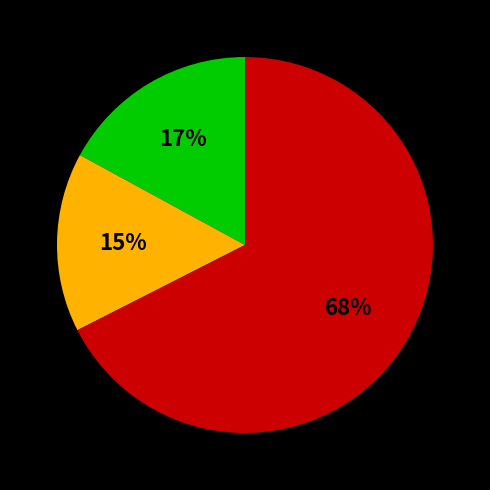

Is there any slice that represents more than half of the pie?

Yes